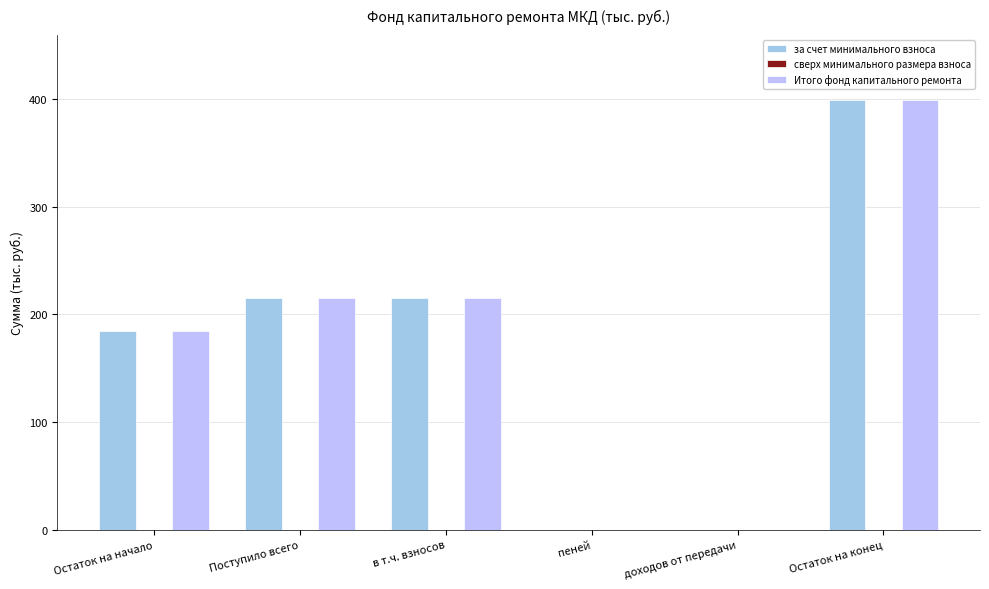

The value of за счет минимального взноса at Остаток на конец is 399.4. True or false?

True